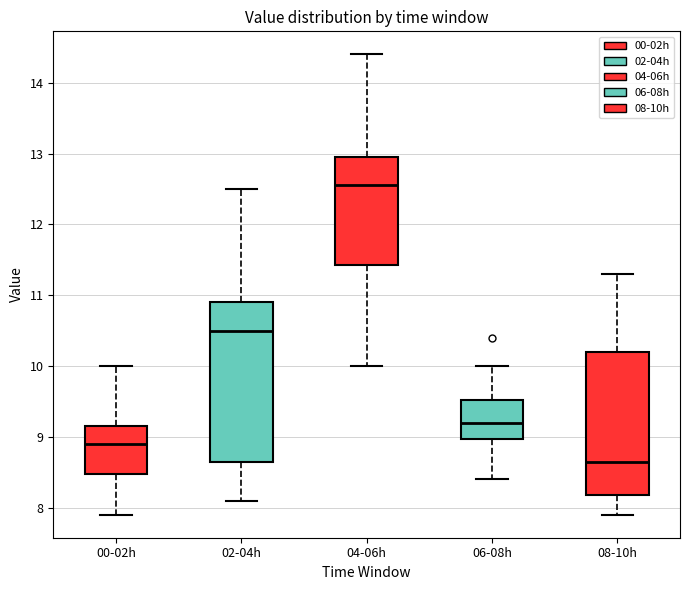

Where is the upper edge of the box for 00-02h on the y-axis? The values are not printed on the chart, so give them approximately, as read against the axis.

9.2